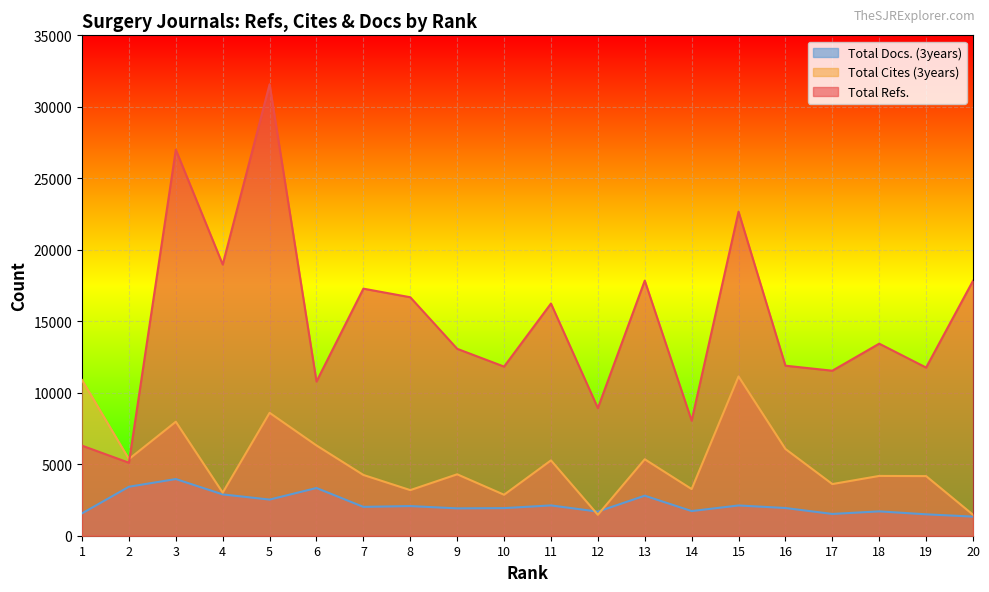

Rank the series by their average value, from lowest to highest.

Total Docs. (3years), Total Cites (3years), Total Refs.